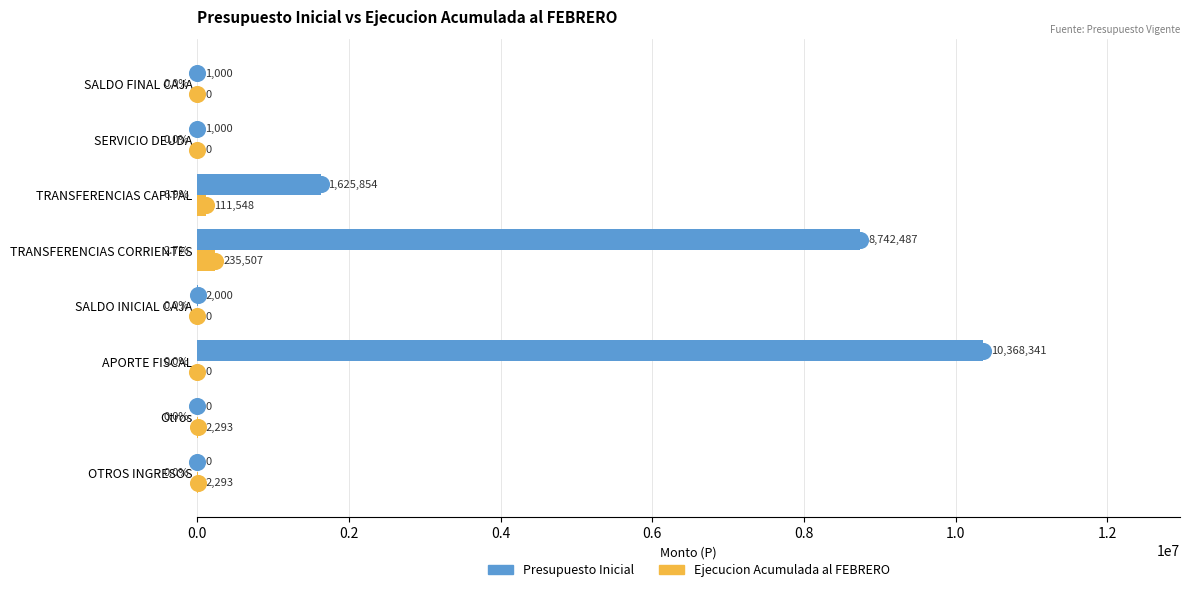

Between Otros and TRANSFERENCIAS CAPITAL, which series saw the biggest shift?

Presupuesto Inicial